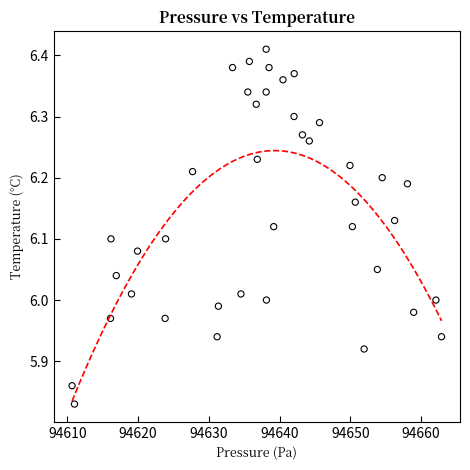

What is the range of Y values (max minus min)?

0.6